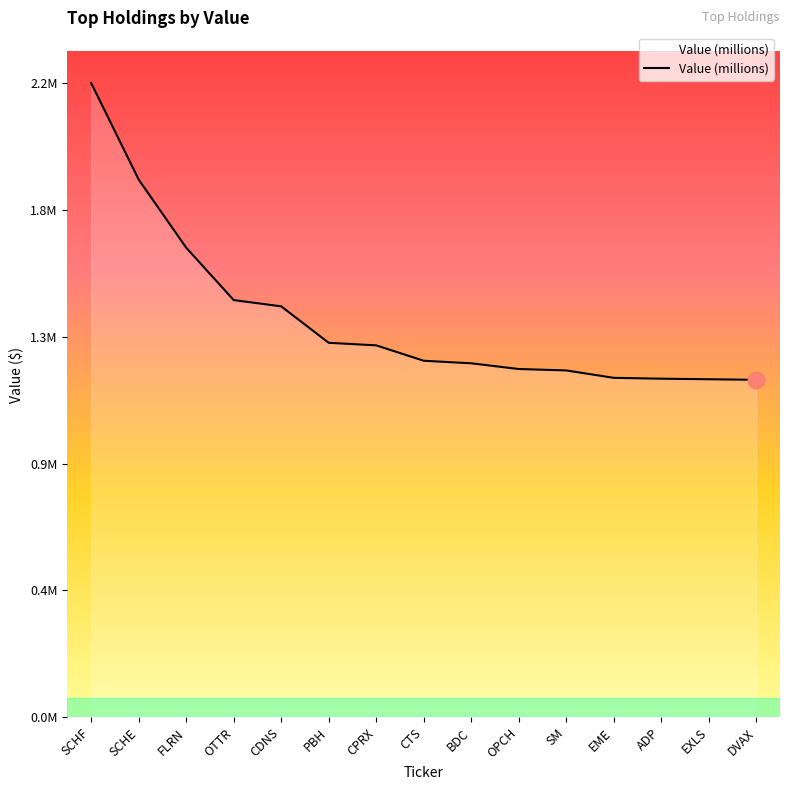

What is the average value?

1398800